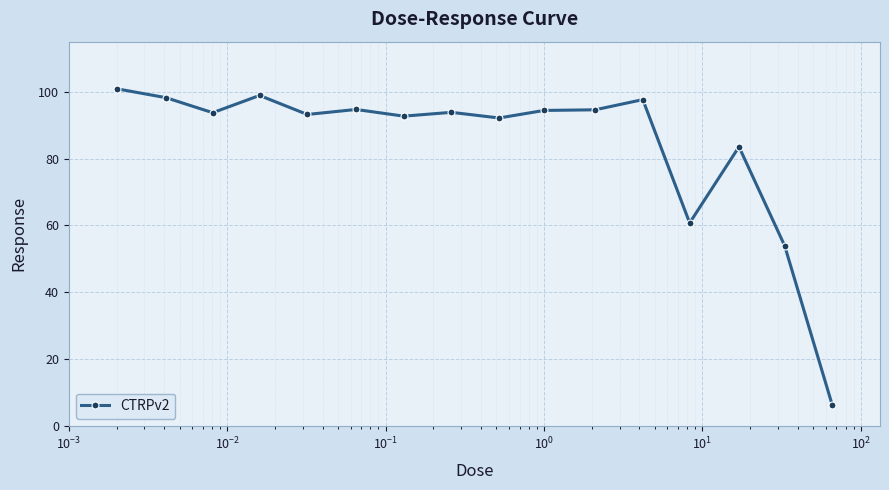

What is the sum of all values?

1349.1